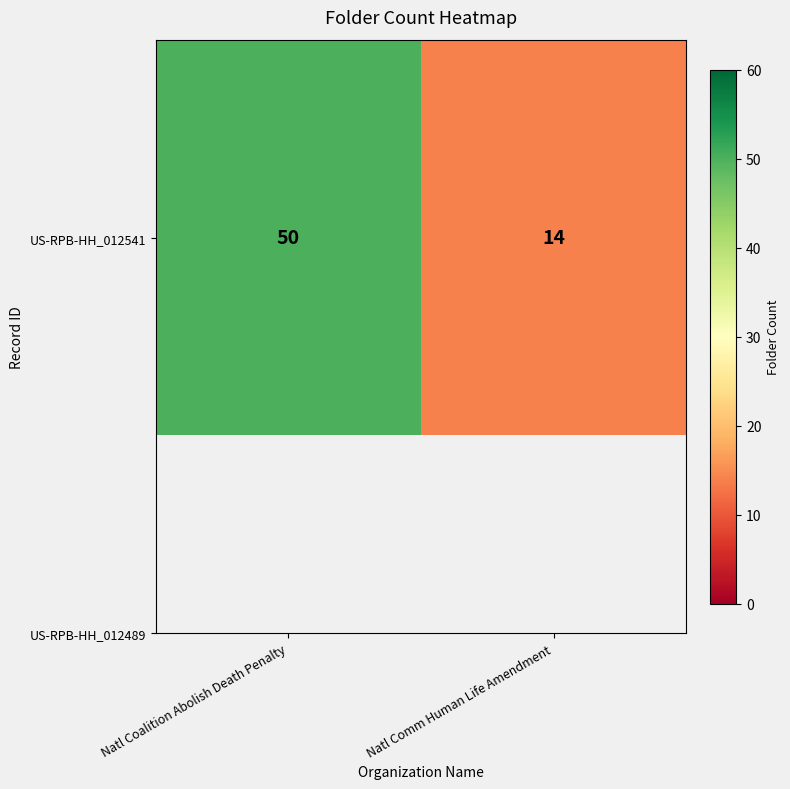

List the labels in order of value, smallest first.

Natl Comm Human Life Amendment, Natl Coalition Abolish Death Penalty